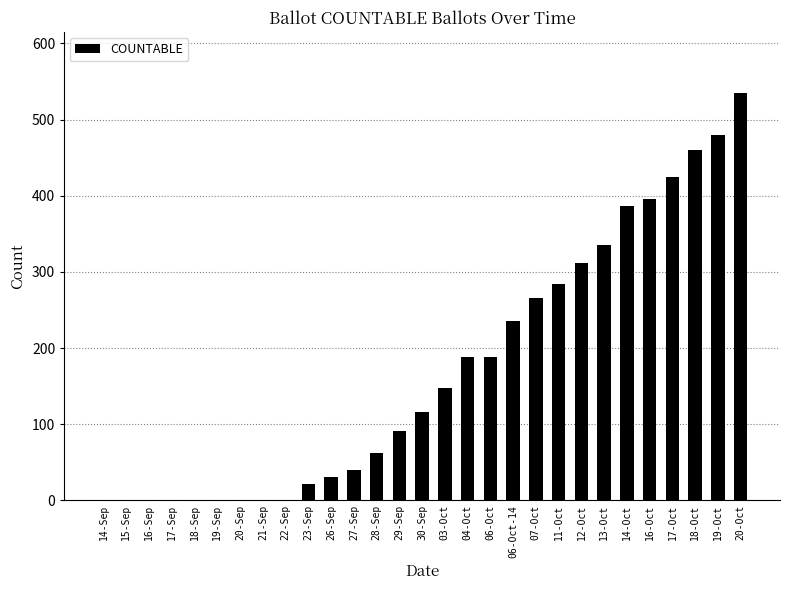

Which label corresponds to the largest value in the chart?

20-Oct